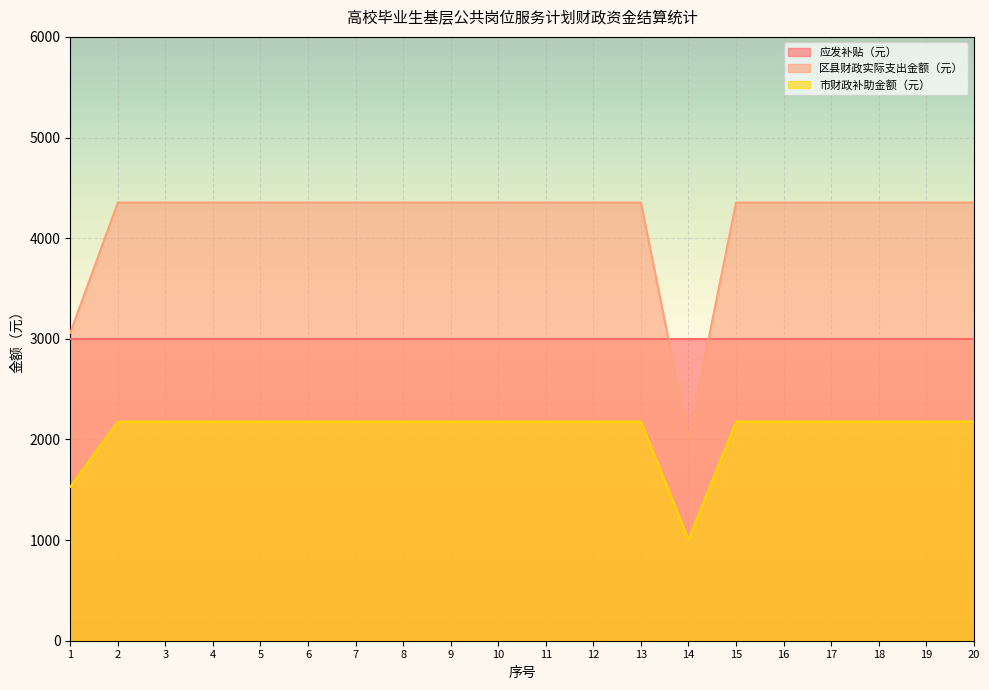

Which series has the largest total across all categories?

区县财政实际支出金额（元）